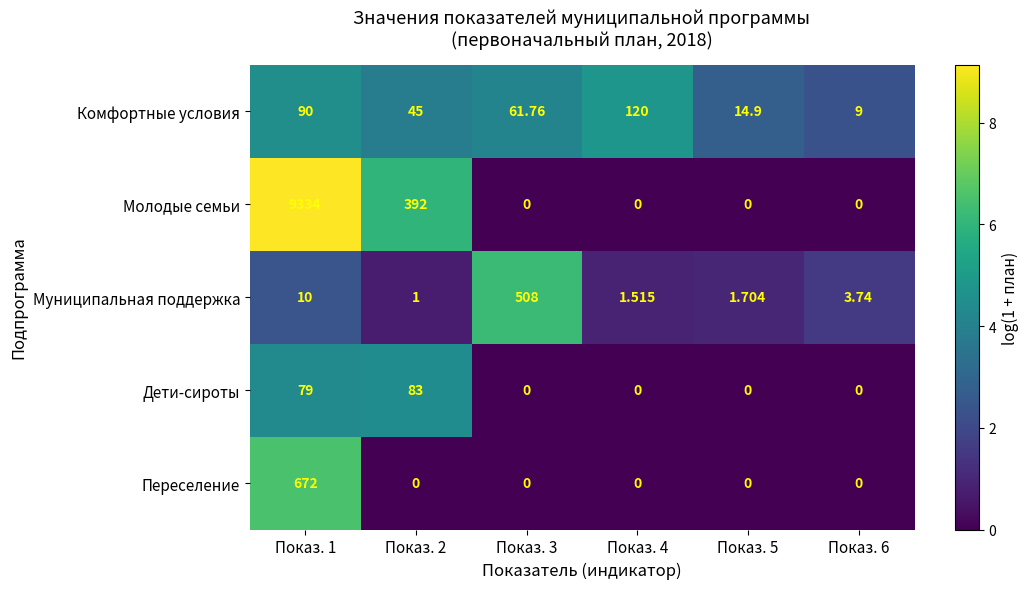

Which series changed the most between Показ. 3 and Показ. 6?

Муниципальная поддержка